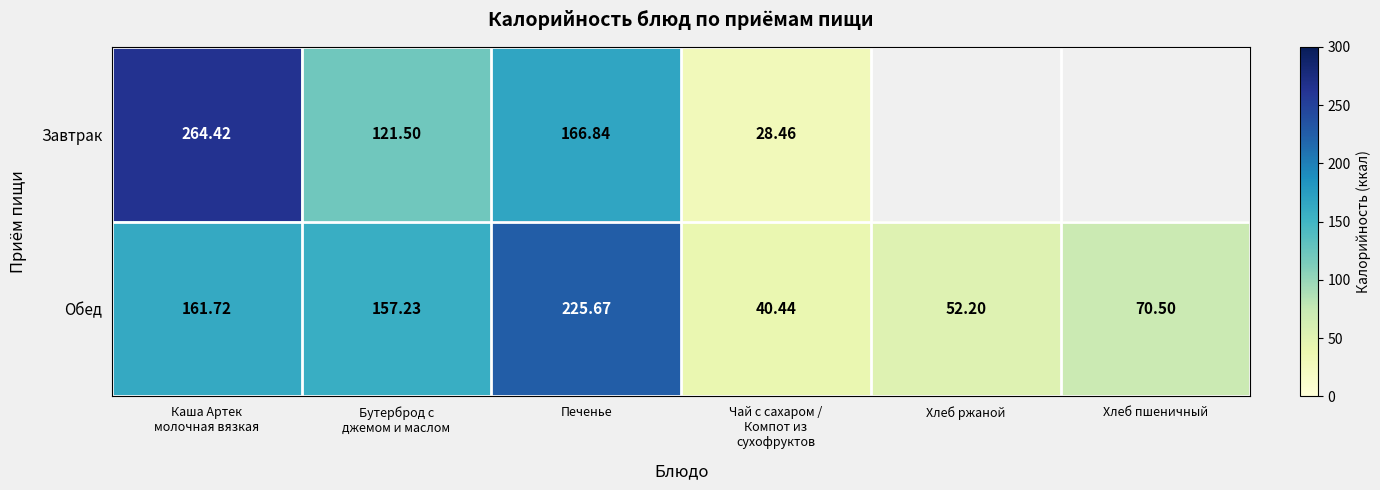

Is it true that Завтрак equals 105.3 at Печенье?

False